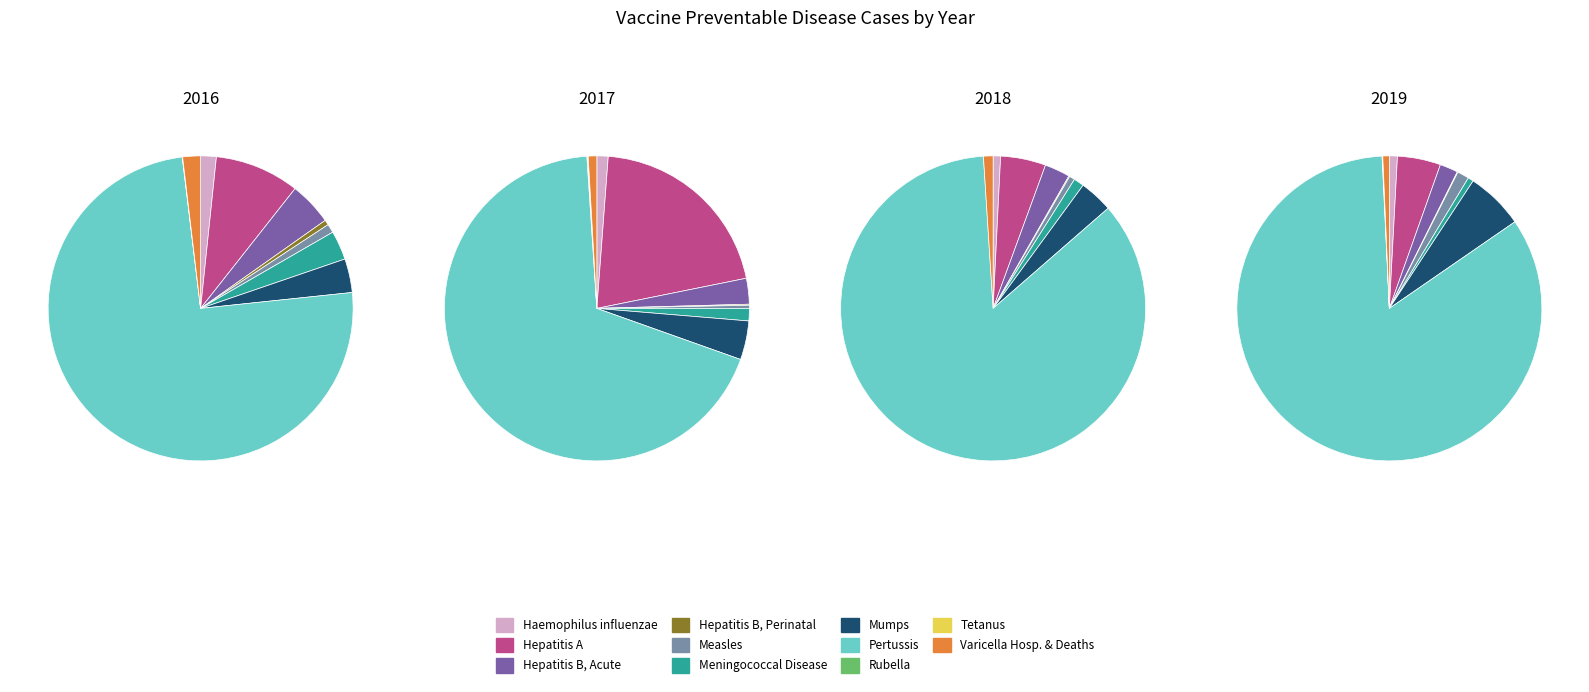

To the nearest percent, what is the combined percentage of Meningococcal Disease and Rubella?

1%